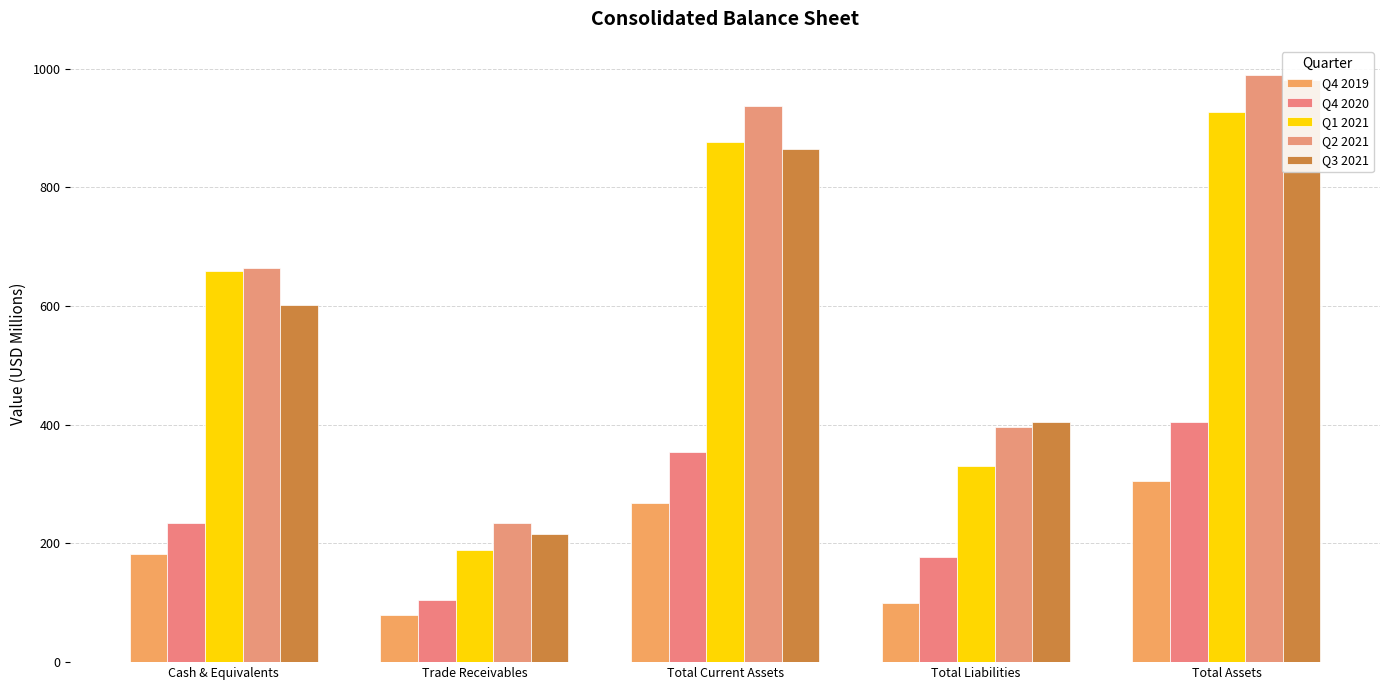

How many categories are shown in the chart?

5